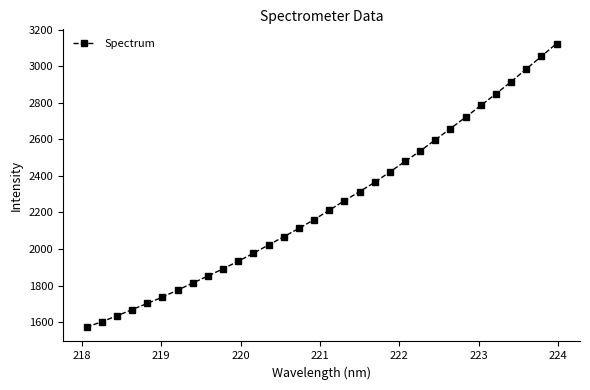

What is the sum of all values?

71811.8